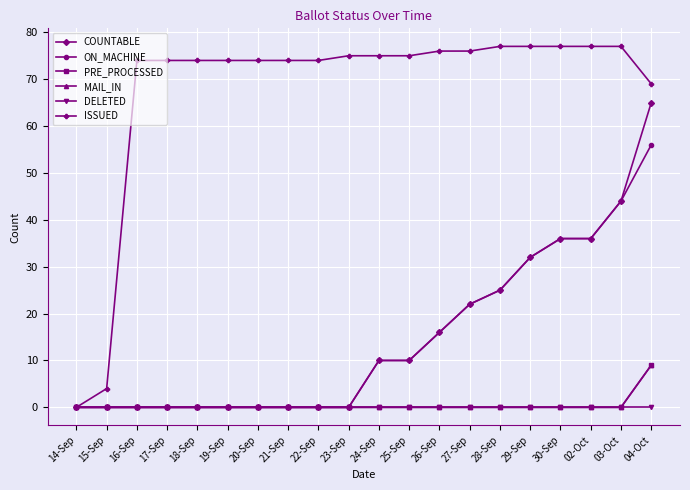

Is this an area chart (filled region under the line)?

No